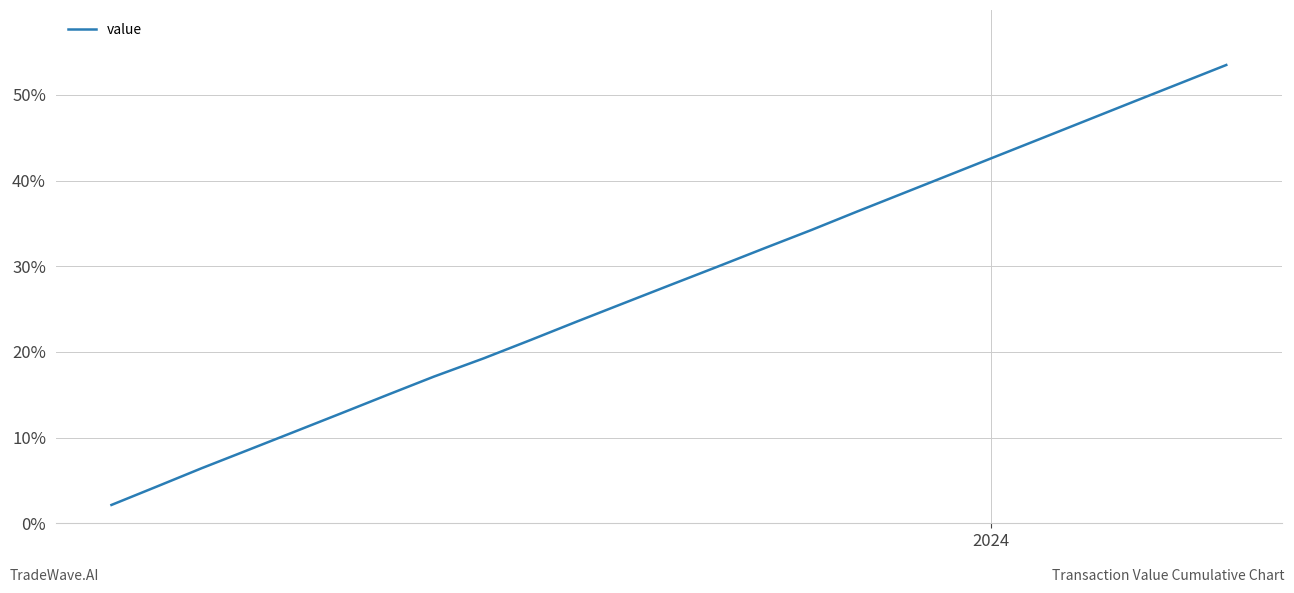

What is the minimum value shown in the chart?

2.1